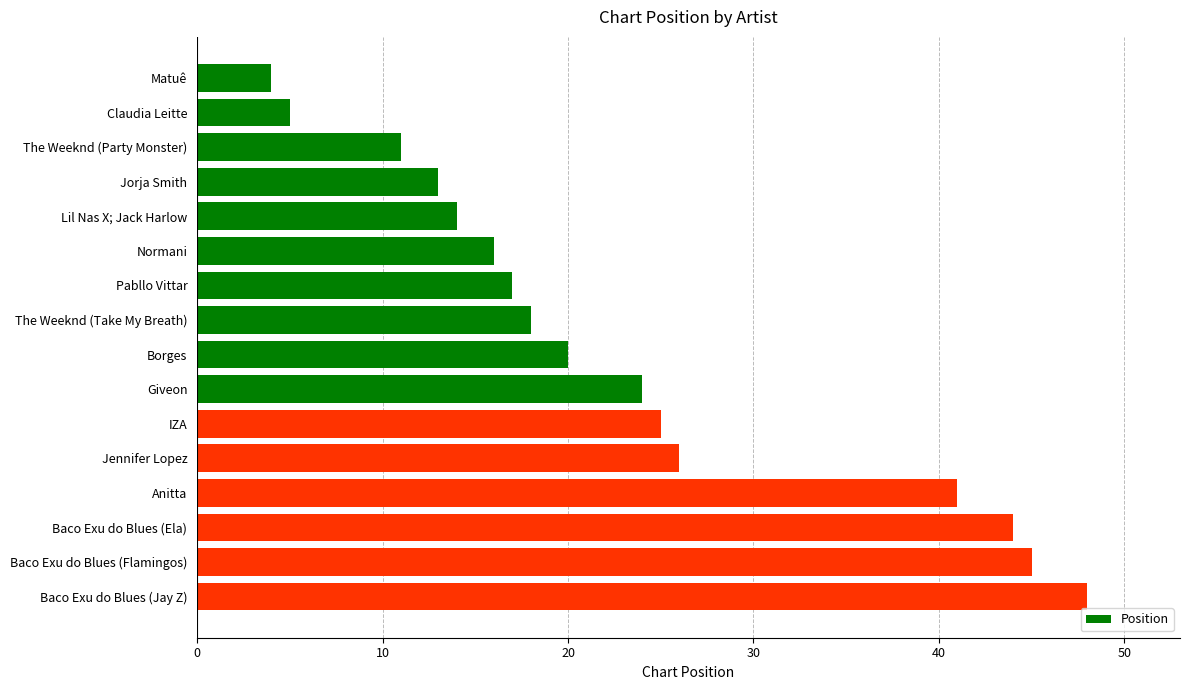

What is the difference between the second highest and minimum values?

41